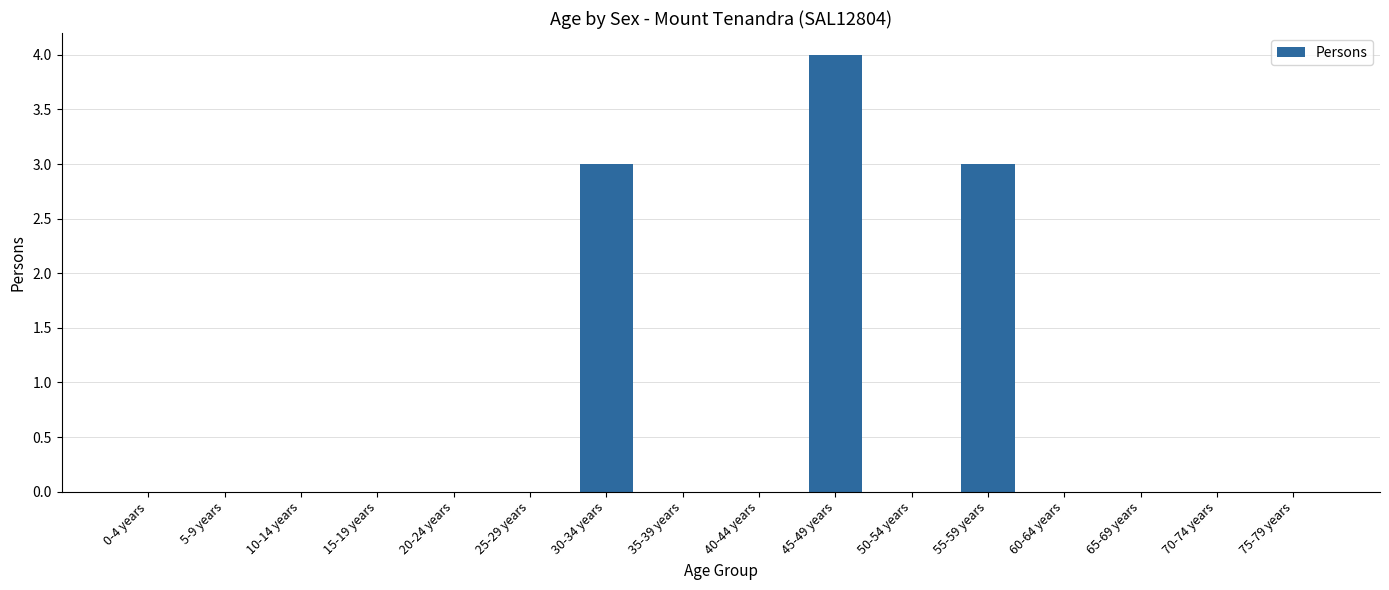

What is the greatest value displayed?

4